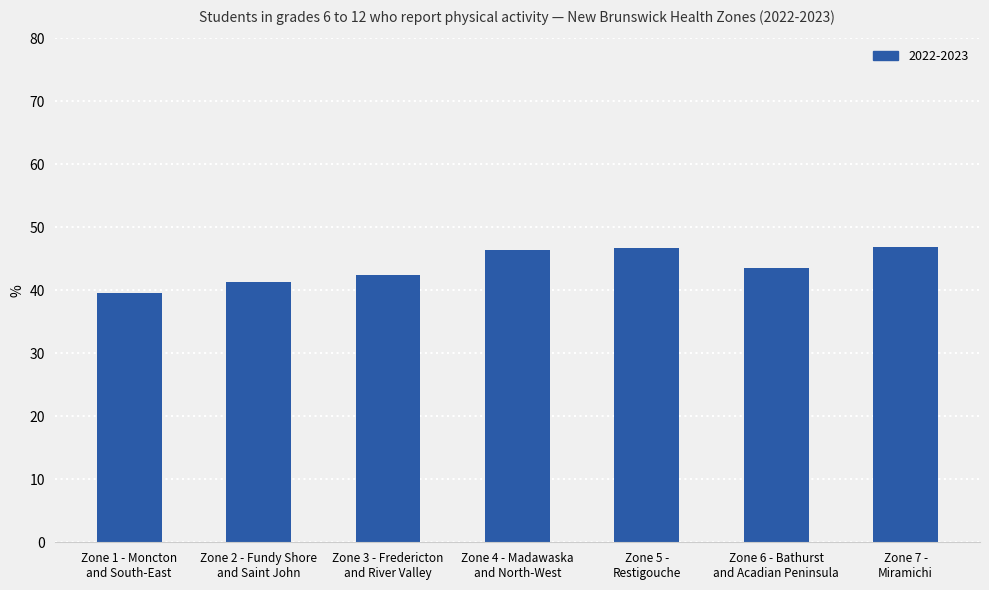

True or false: the data shows 23.4 at Zone 1 - Moncton
and South-East.

False